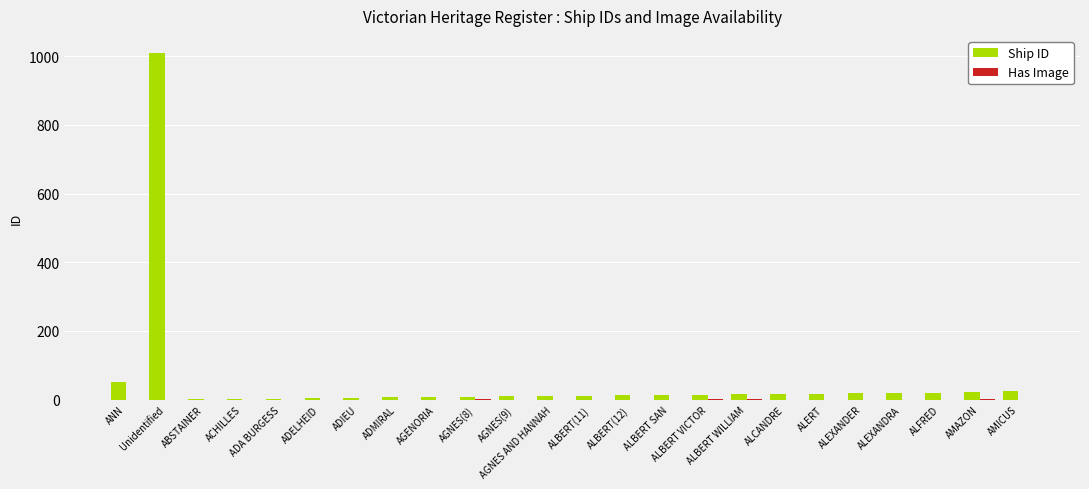

Which series has the widest spread of values?

Ship ID